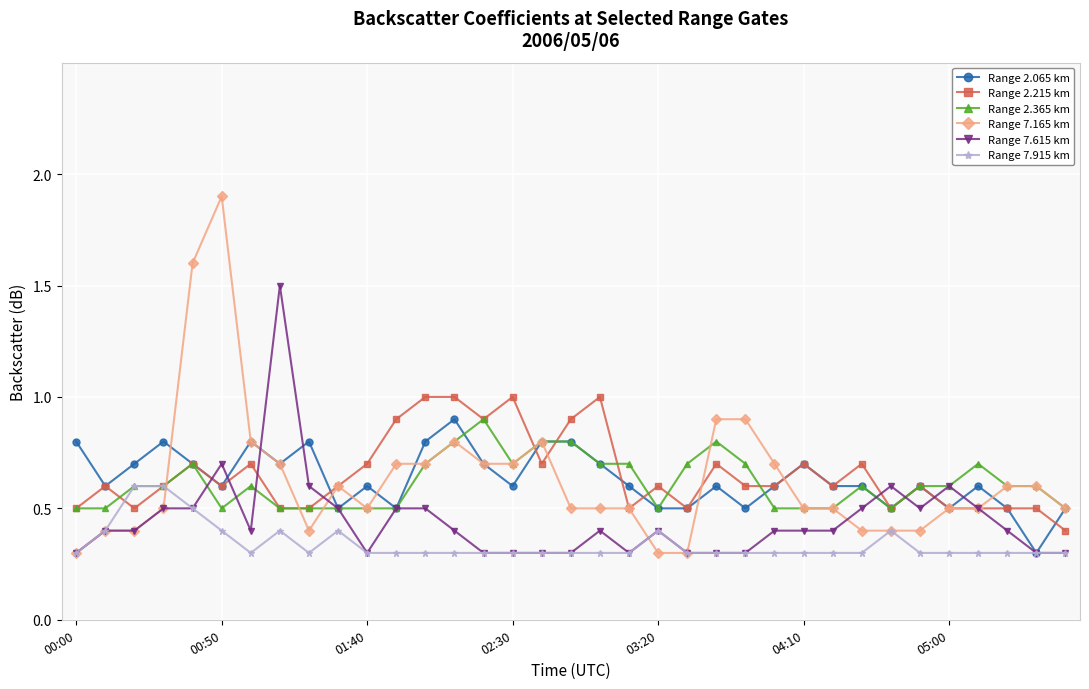

What is the value of the Range 2.365 km point at the 8th from the left?

0.5